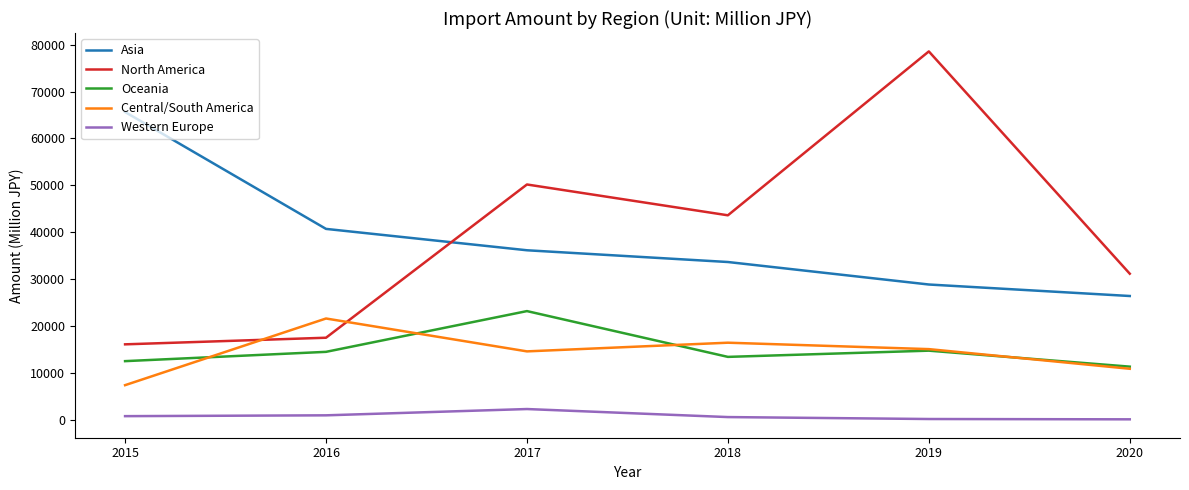

How many lines are shown in the chart?

5